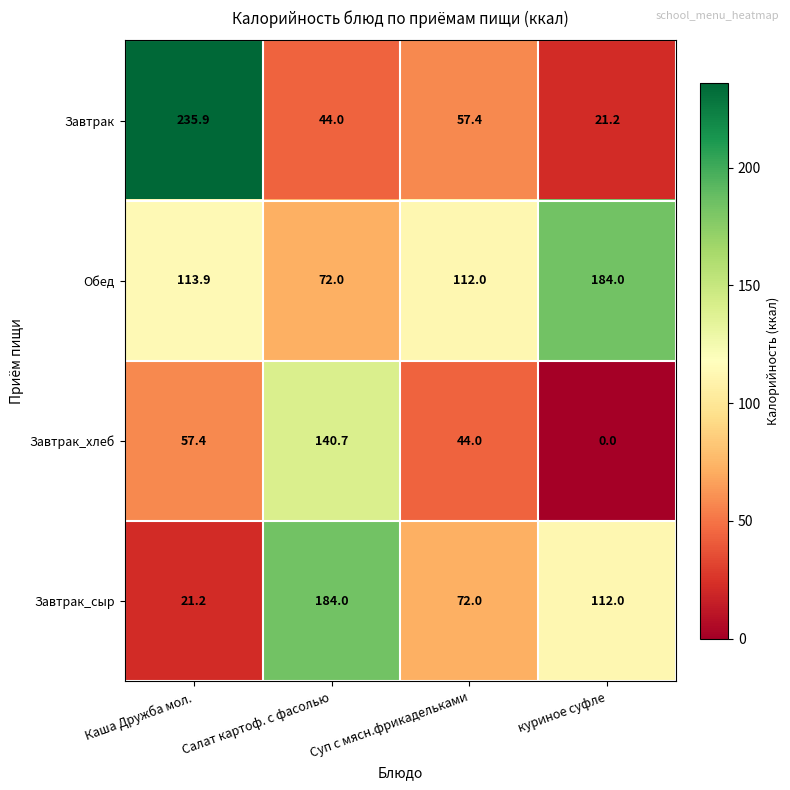

At which category does the chart reach its peak across all series?

Каша Дружба мол.